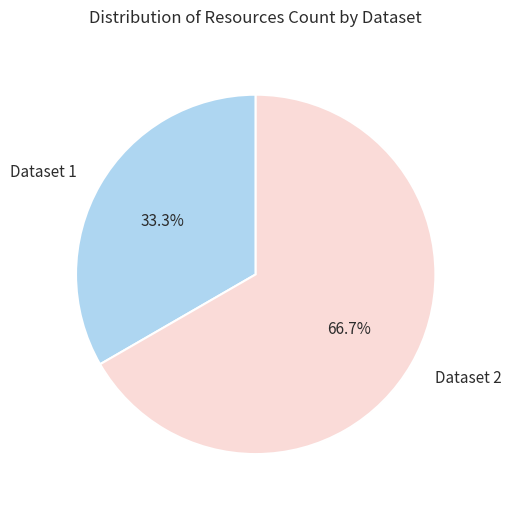

Rank the categories by value from highest to lowest.

Dataset 2, Dataset 1